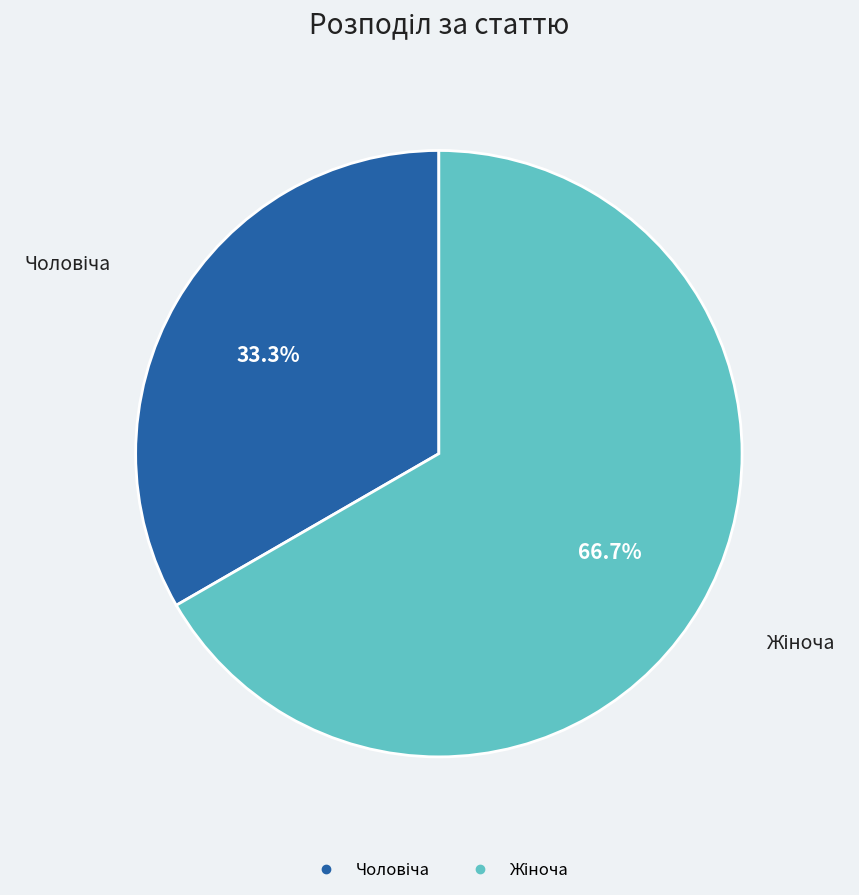

Is there a majority slice in this chart?

Yes